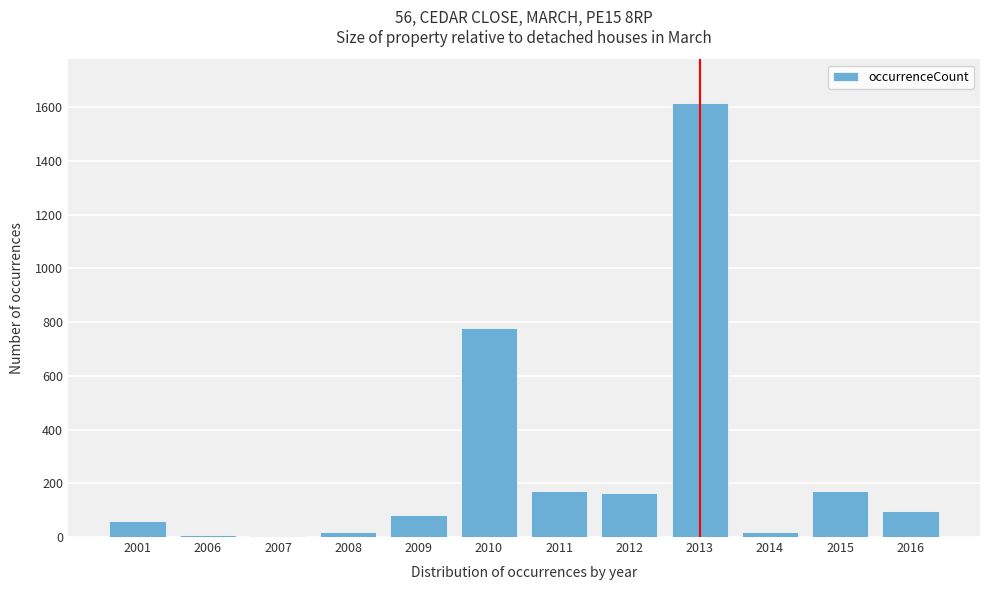

What is the sum of all values?

3188